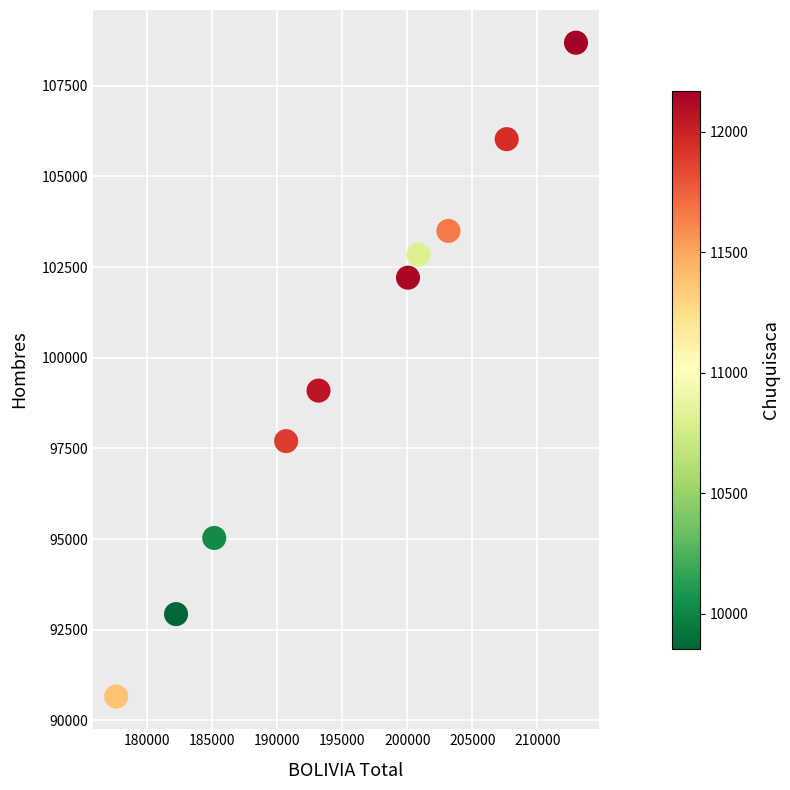

What Y value in the scatter plot is closest to 99671?

99093